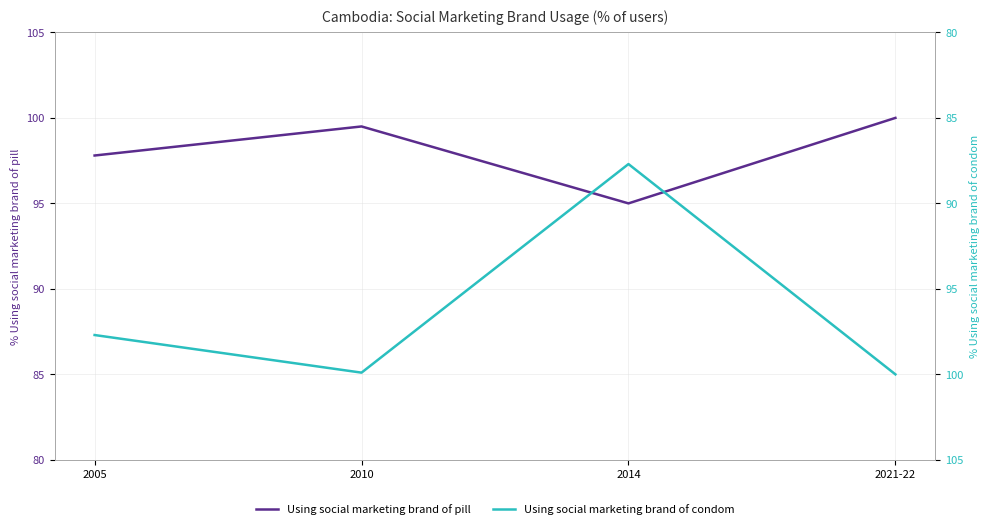

Which series has the largest range (max minus min)?

Using social marketing brand of condom